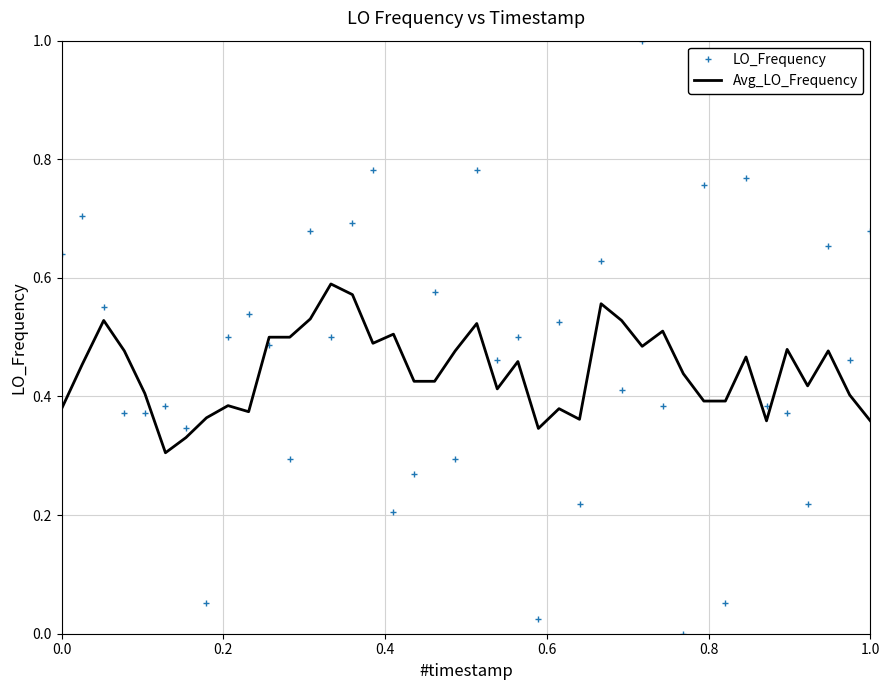

Which series ends up on top after the final intersection of Avg_LO_Frequency and LO_Frequency?

LO_Frequency